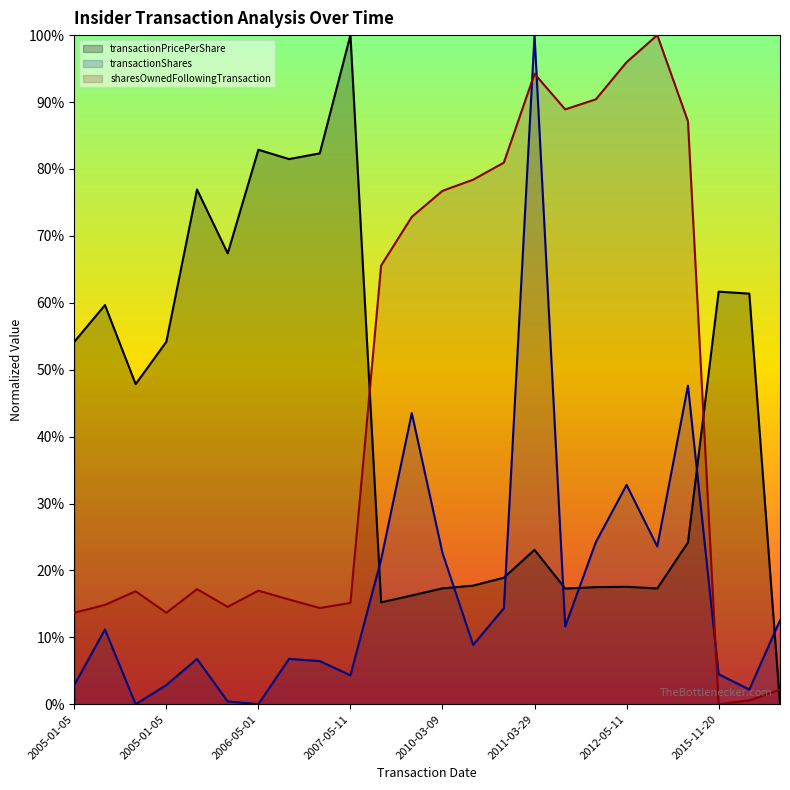

True or false: transactionShares has more than 2 interior local peaks.

True